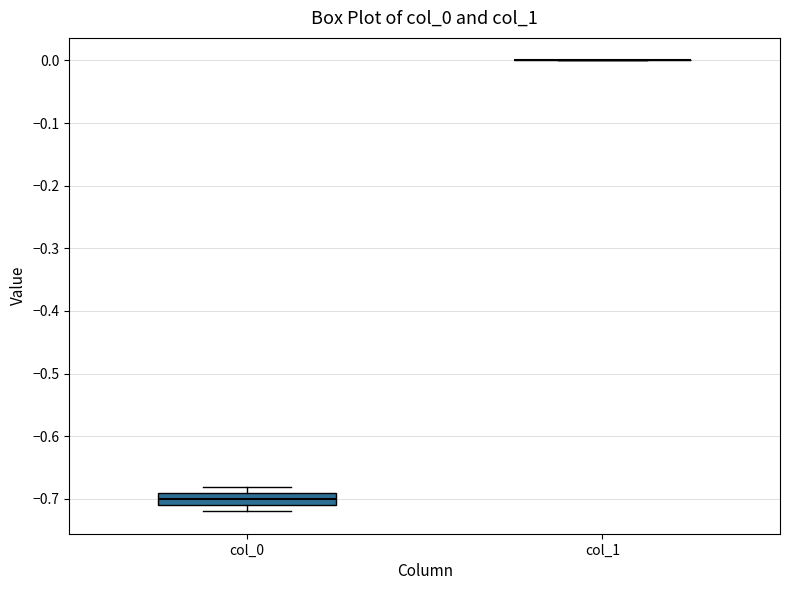

Comparing the boxes themselves (not the whiskers), which one is the tallest?

col_0